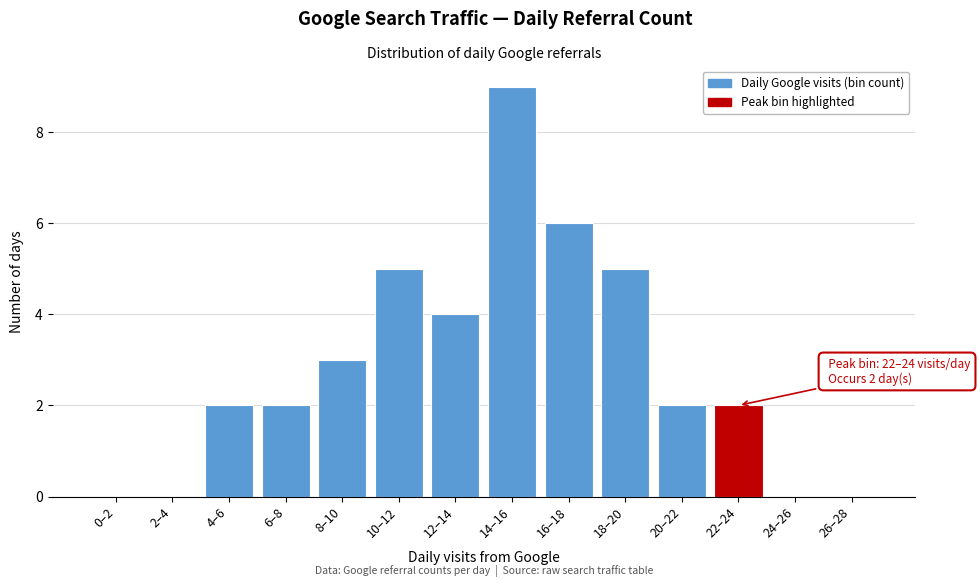

Reading left to right, list all the values displayed in this chart.

0–2=0	2–4=0	4–6=2	6–8=2	8–10=3	10–12=5	12–14=4	14–16=9	16–18=6	18–20=5	20–22=2	22–24=2	24–26=0	26–28=0